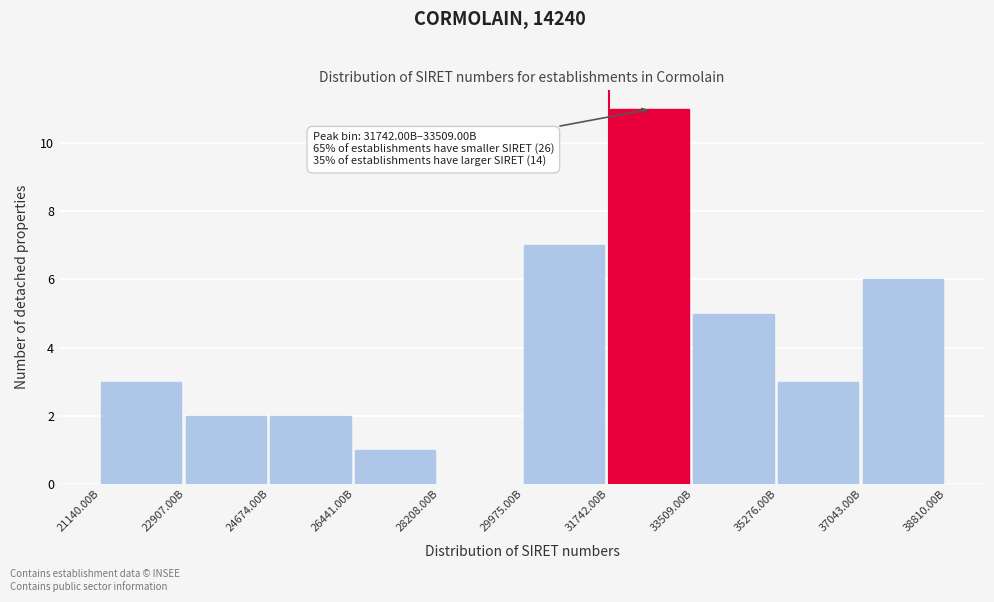

Reading left to right, transcribe all the data shown in this chart.

21140.00B=3	22907.00B=2	24674.00B=2	26441.00B=1	28208.00B=0	29975.00B=7	31742.00B=11	33509.00B=5	35276.00B=3	37043.00B=6